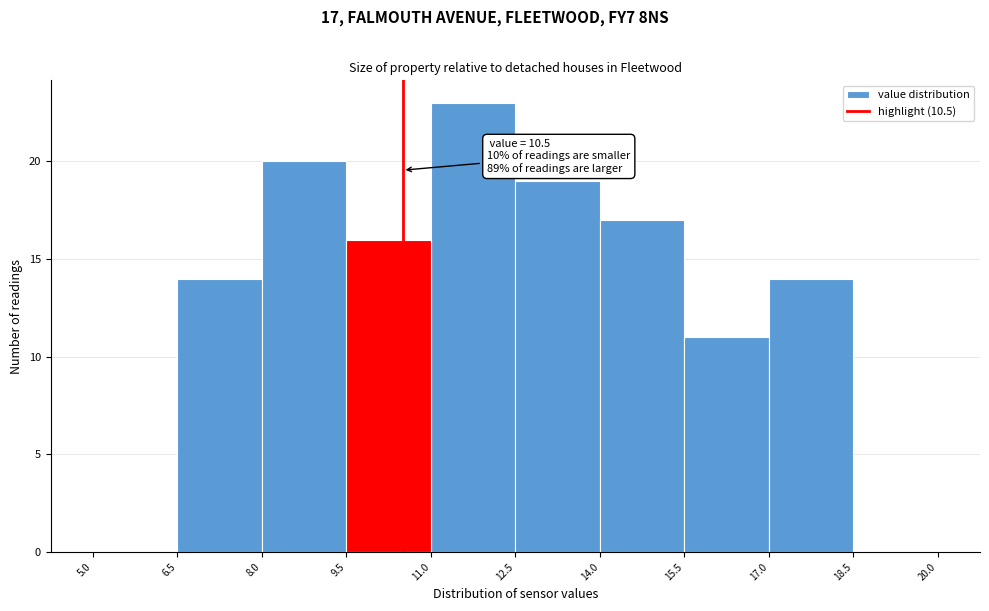

Which range on the x-axis has the tallest bar?

11.0 to 12.5